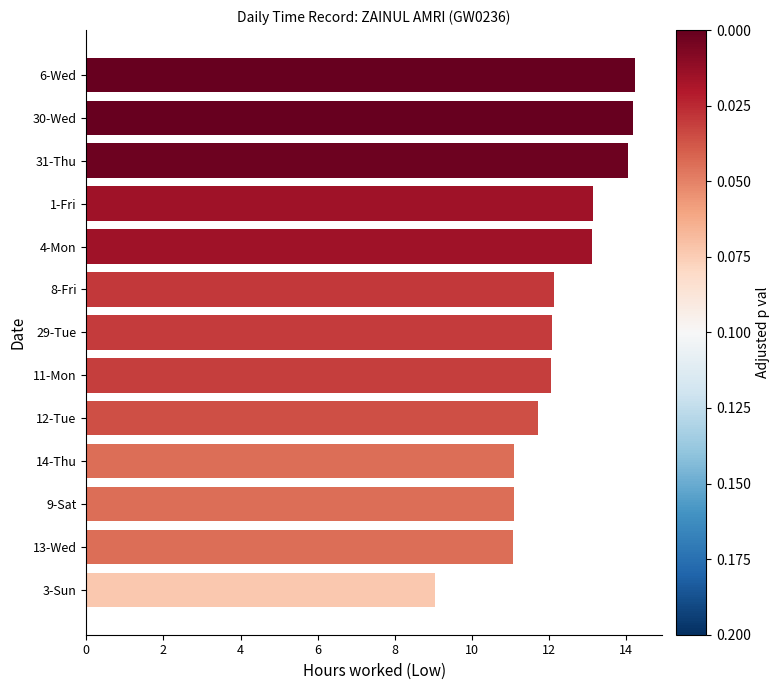

What is the maximum value shown in the chart?

14.2